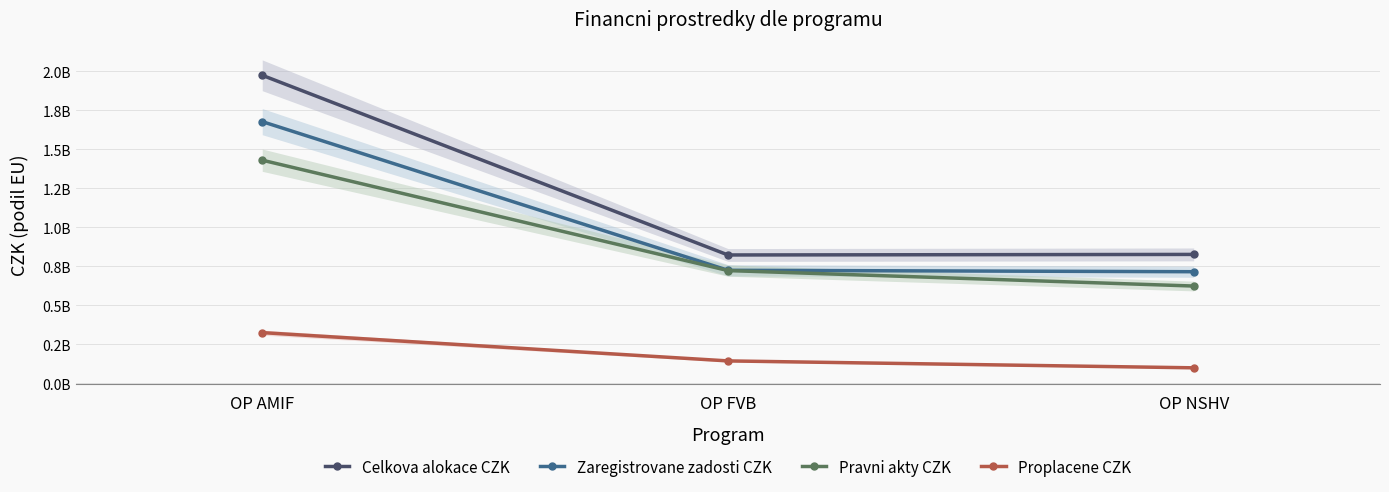

Reading left to right, list all the values displayed in this chart.

Celkova alokace CZK: 1975321294.5	822441283.3	825973532.5
Zaregistrovane zadosti CZK: 1678039986.3	724122637.8	715033307.1
Pravni akty CZK: 1430645686.4	722338380.9	623070991.7
Proplacene CZK: 324209303.1	142680850.8	98343661.3